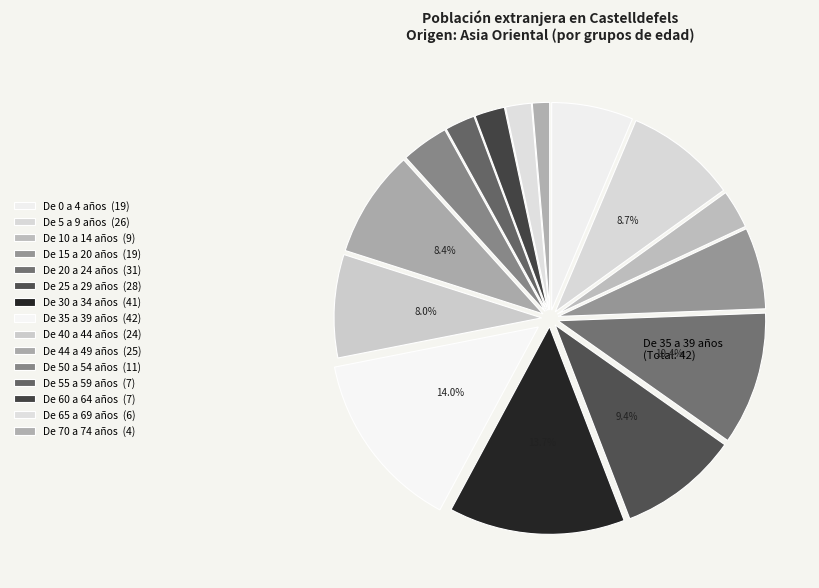

Count the number of slices in the pie.

15